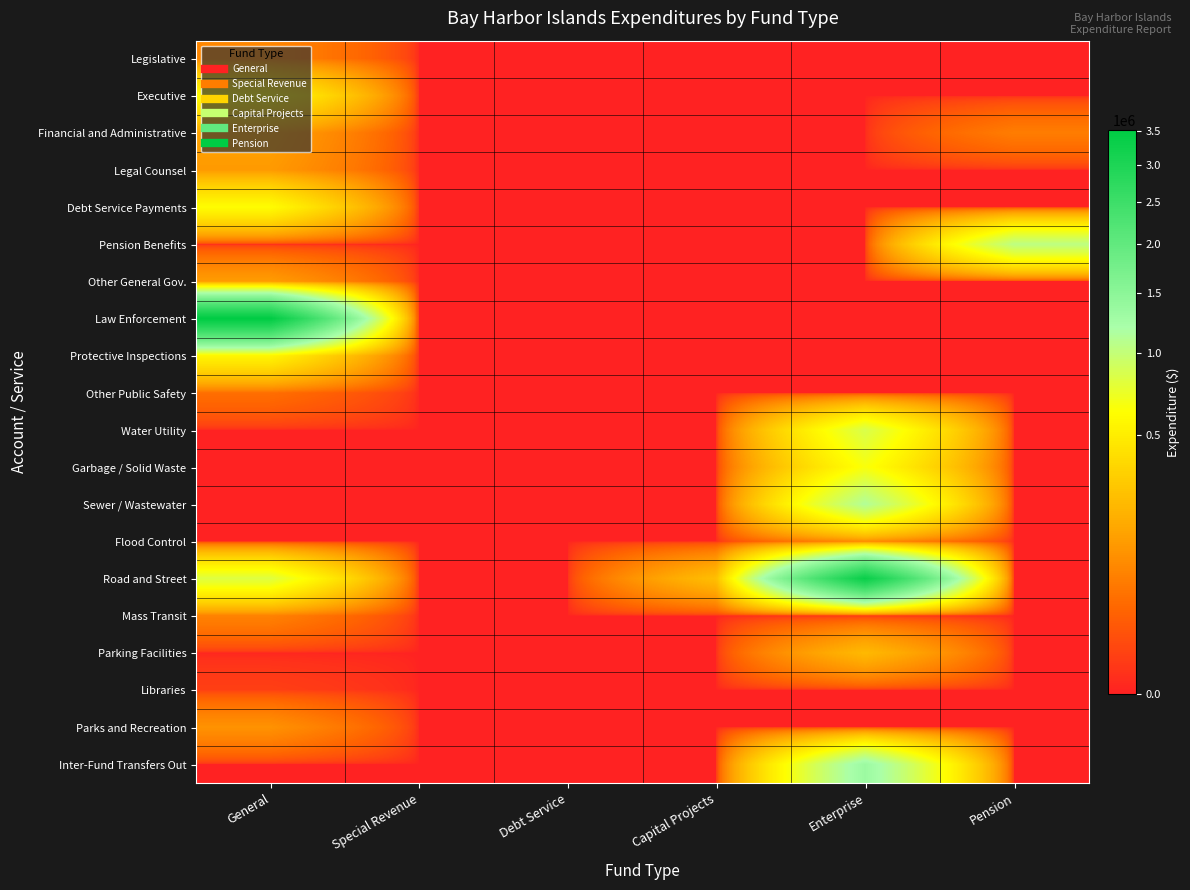

Between General and Enterprise, which series saw the biggest shift?

Law Enforcement